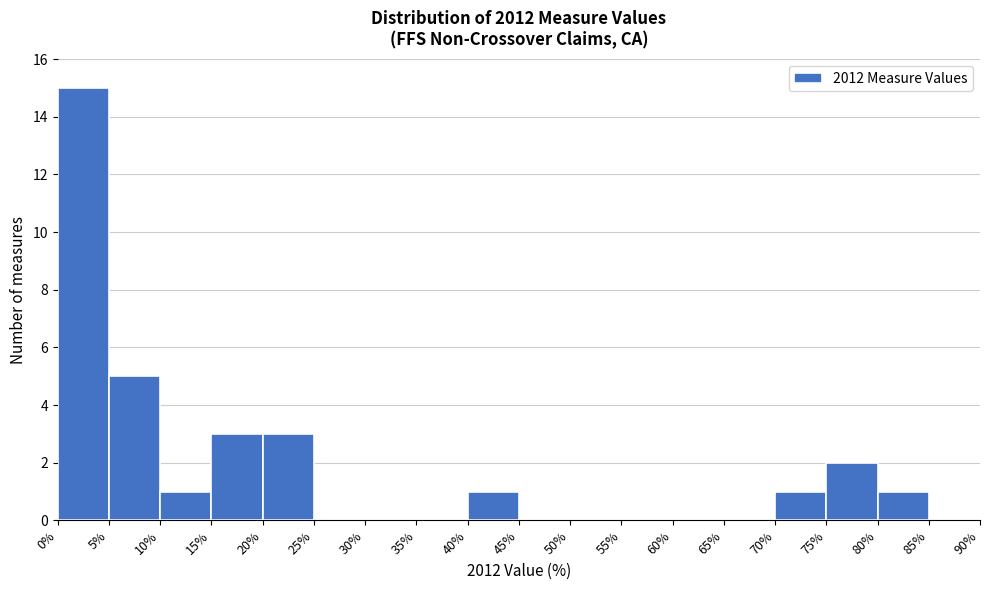

Reading left to right, transcribe this chart: for each bar, give the range it covers on the x-axis and its height. The values are not printed on the chart, so give them approximately, as read against the axis.

0% to 5%: 15
5% to 10%: 5
10% to 15%: 1
15% to 20%: 3
20% to 25%: 3
25% to 30%: 0
30% to 35%: 0
35% to 40%: 0
40% to 45%: 1
45% to 50%: 0
50% to 55%: 0
55% to 60%: 0
60% to 65%: 0
65% to 70%: 0
70% to 75%: 1
75% to 80%: 2
80% to 85%: 1
85% to 90%: 0